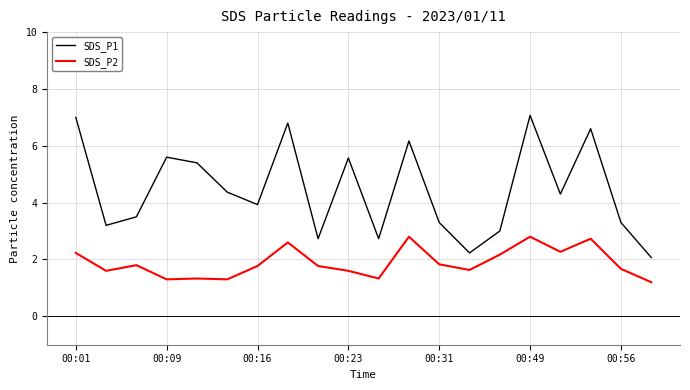

True or false: SDS_P1 and SDS_P2 cross at least once.

False